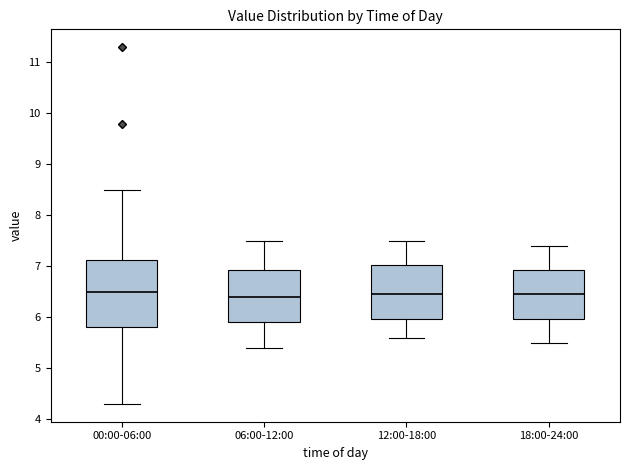

Where does the upper whisker of the box for 00:00-06:00 end on the y-axis? The values are not printed on the chart, so give them approximately, as read against the axis.

8.5